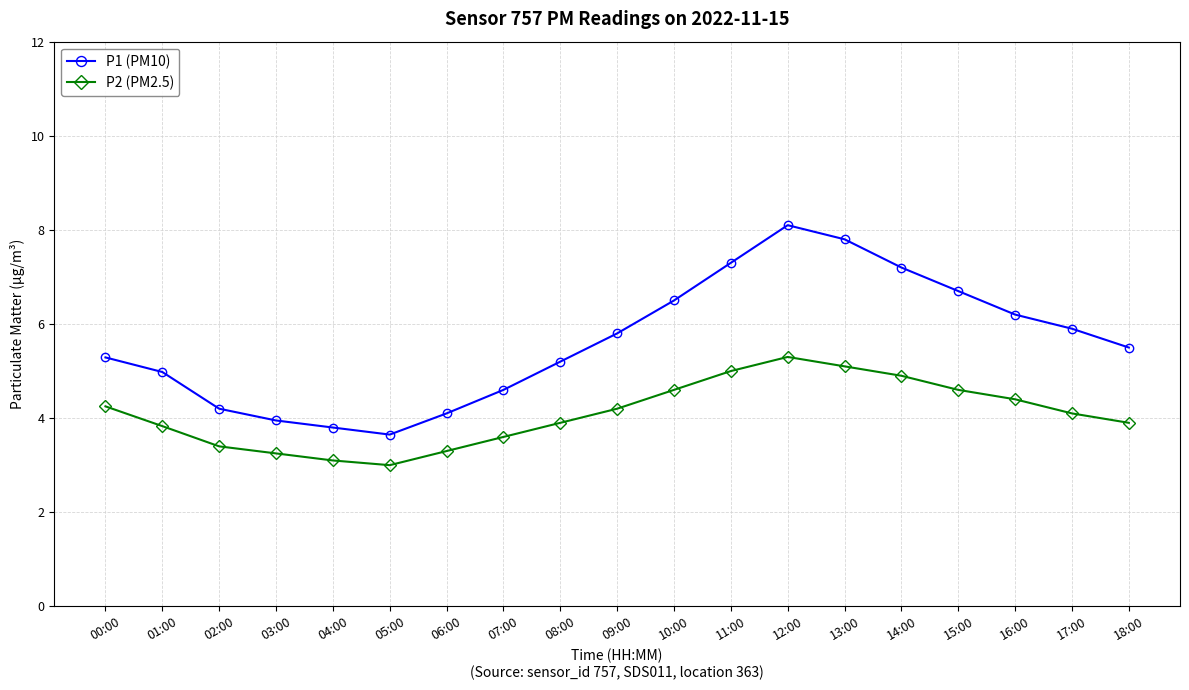

Does the chart display data point markers on the line(s)?

Yes